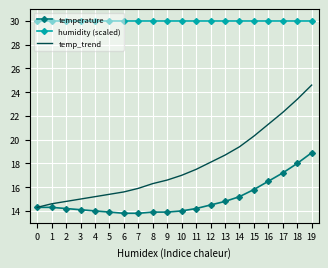

What is the sum of all temperature values?

299.3